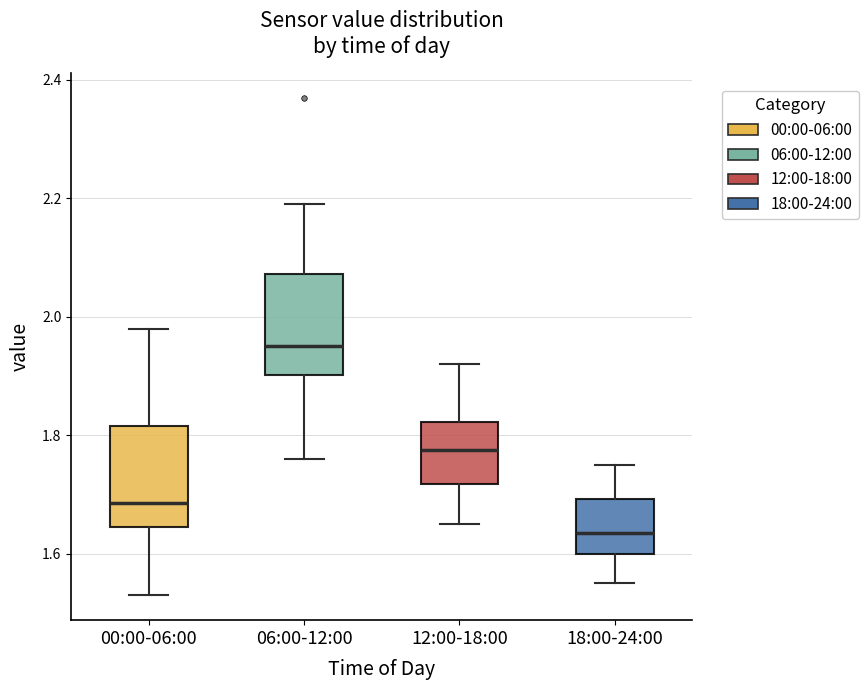

Reading left to right, transcribe this box plot: for each box, give where its median line is, the range the box spans, and where its two whiskers end, as read against the y-axis. The values are not printed on the chart, so give them approximately, as read against the axis.

00:00-06:00: median 1.68, box 1.64 to 1.82, whiskers 1.54 to 1.98
06:00-12:00: median 1.96, box 1.90 to 2.08, whiskers 1.76 to 2.20
12:00-18:00: median 1.78, box 1.72 to 1.82, whiskers 1.66 to 1.92
18:00-24:00: median 1.64, box 1.60 to 1.70, whiskers 1.56 to 1.76